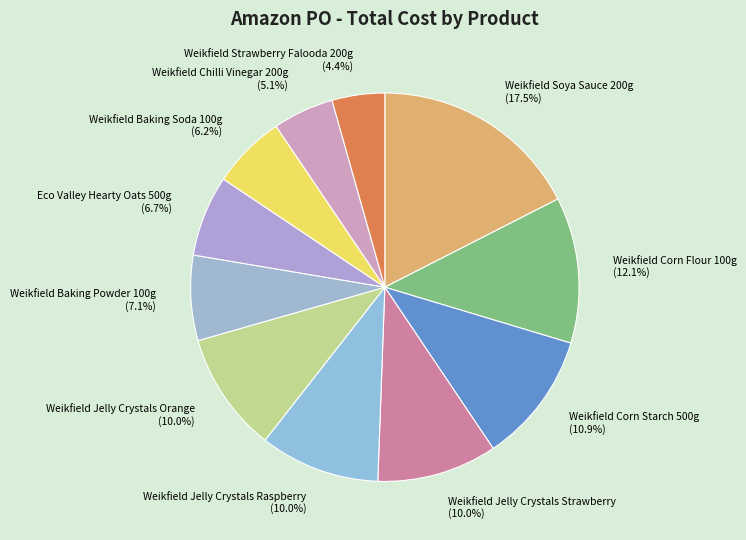

How many slices are in this pie chart?

11